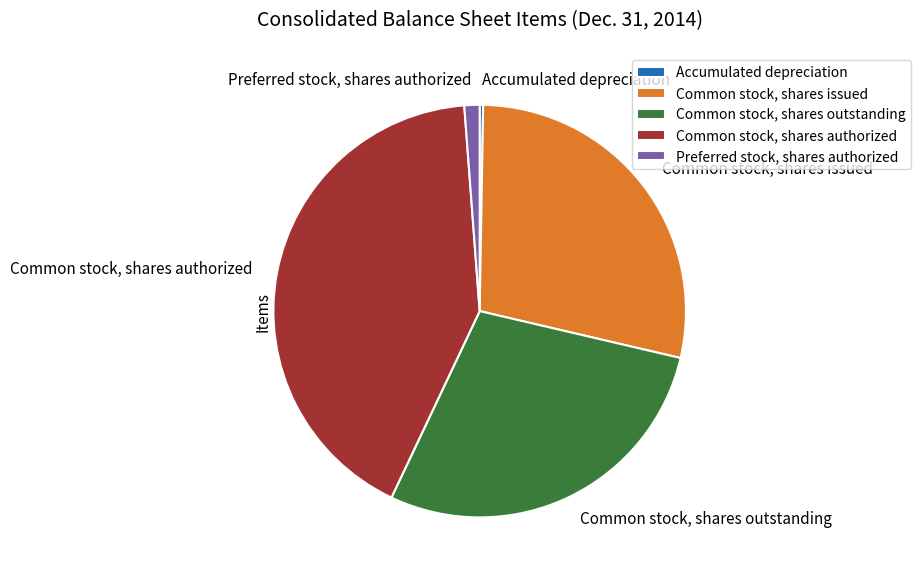

Which has a higher value, Common stock, shares issued or Preferred stock, shares authorized?

Common stock, shares issued